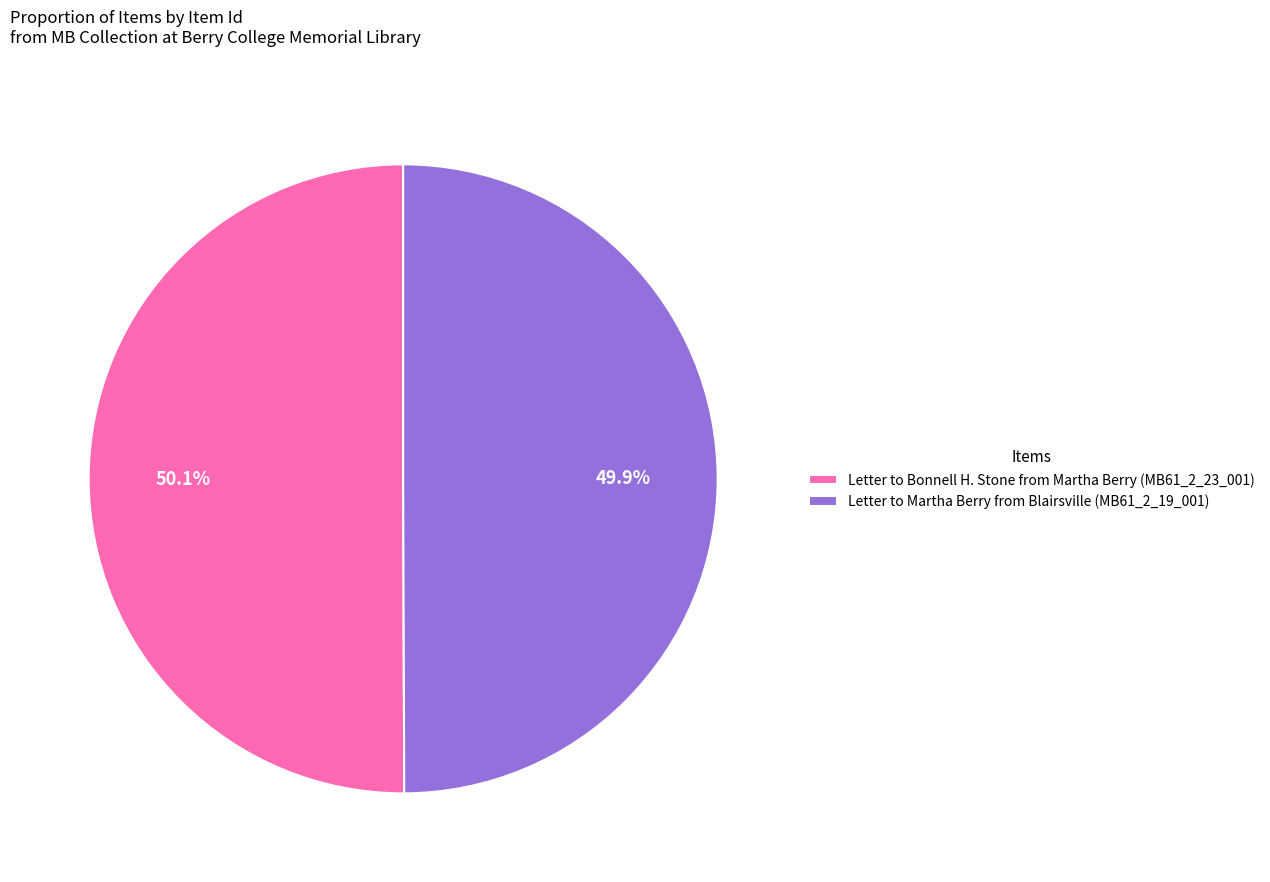

Count the number of slices in the pie.

2